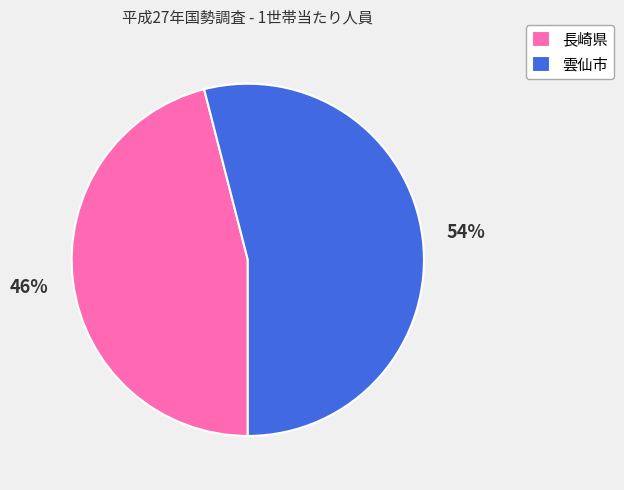

To the nearest percent, what portion does 雲仙市 represent?

54%